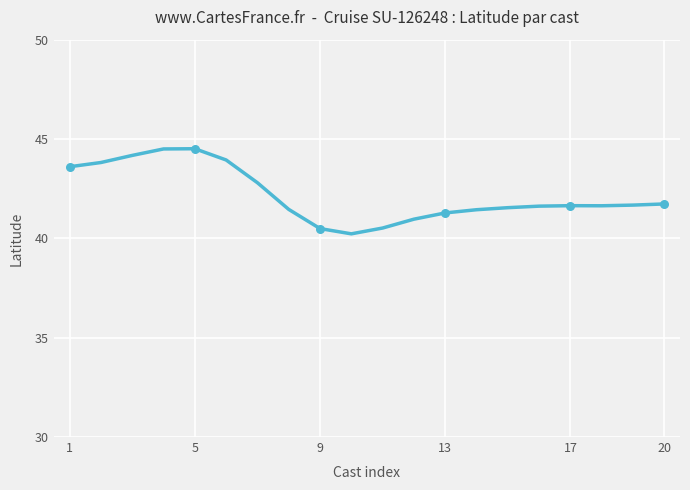

What is the minimum value shown in the chart?

40.2